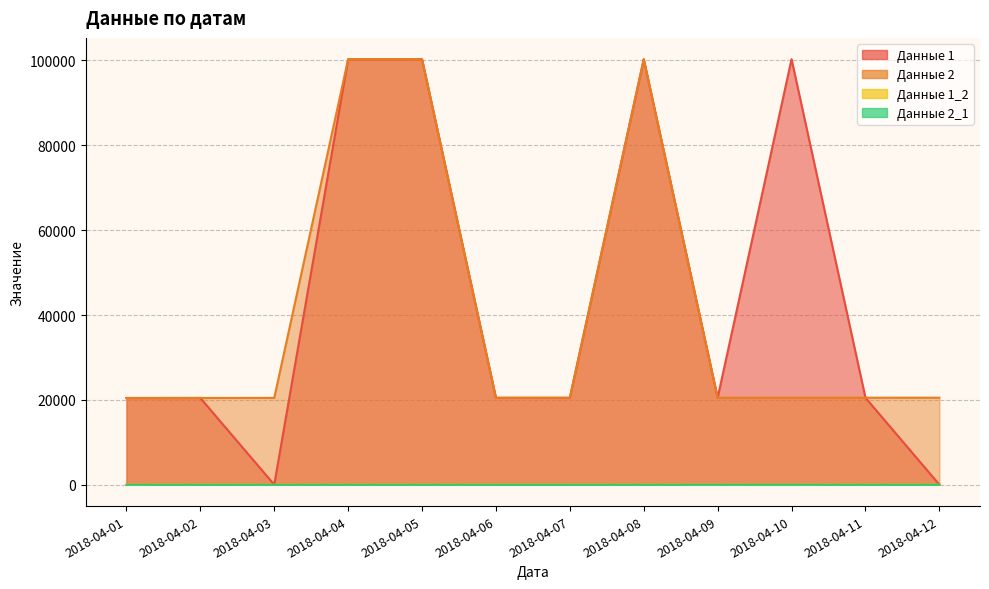

True or false: Данные 1 has more than 2 points higher than both neighbors.

True